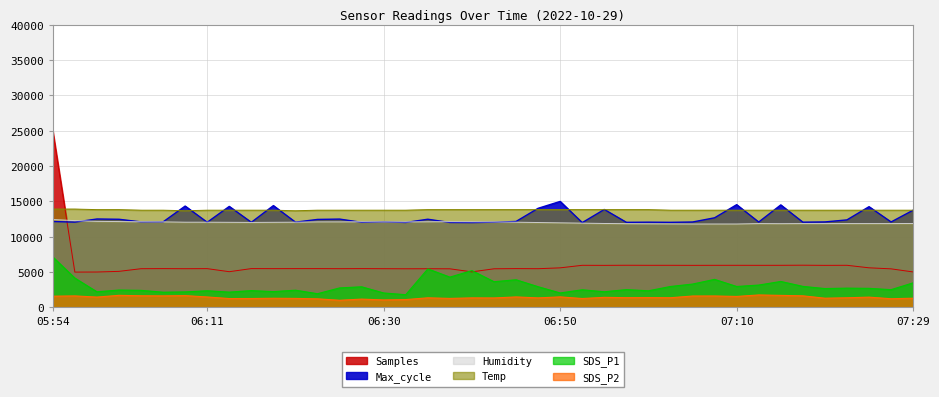

Between 06:52 and 06:45, which is larger?

06:52